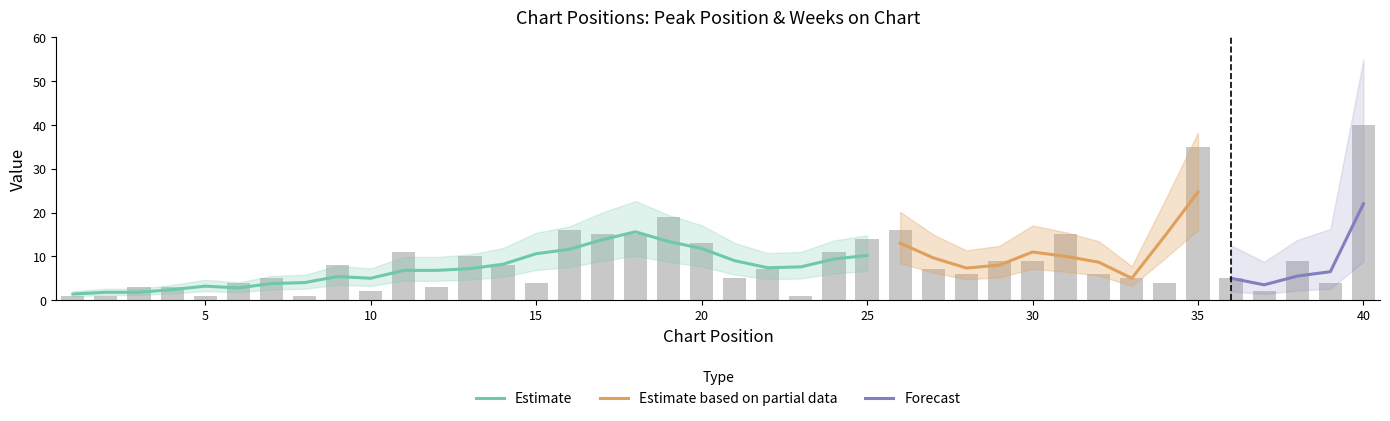

The value at 15 is 4. True or false?

True